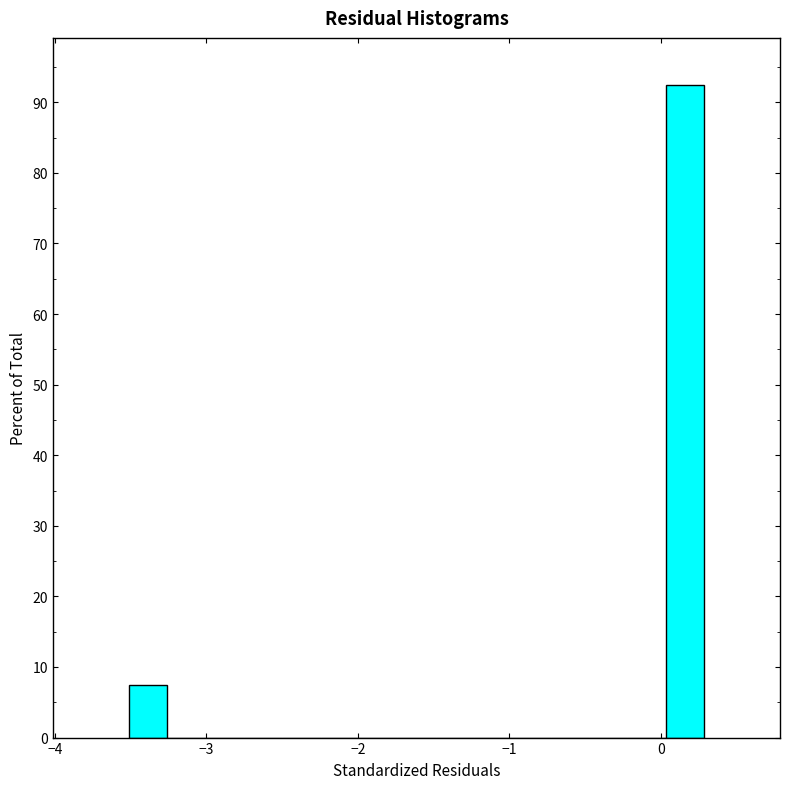

Around what value on the x-axis is the tallest bar? Give the approximate position of its centre, as read against the axis.

0.2